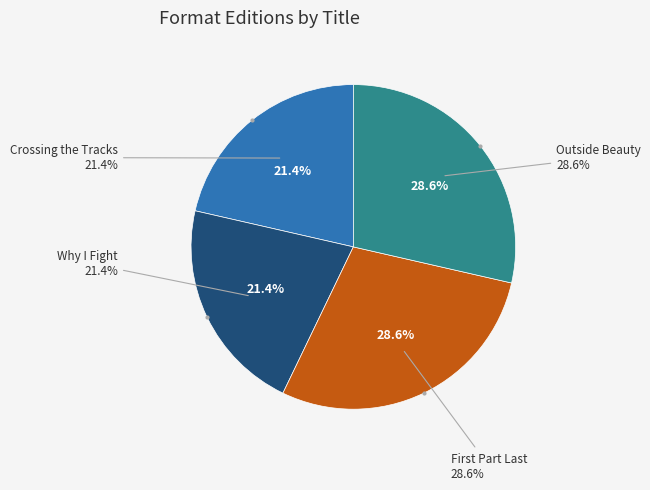

Which category has the biggest portion of the pie?

First Part Last